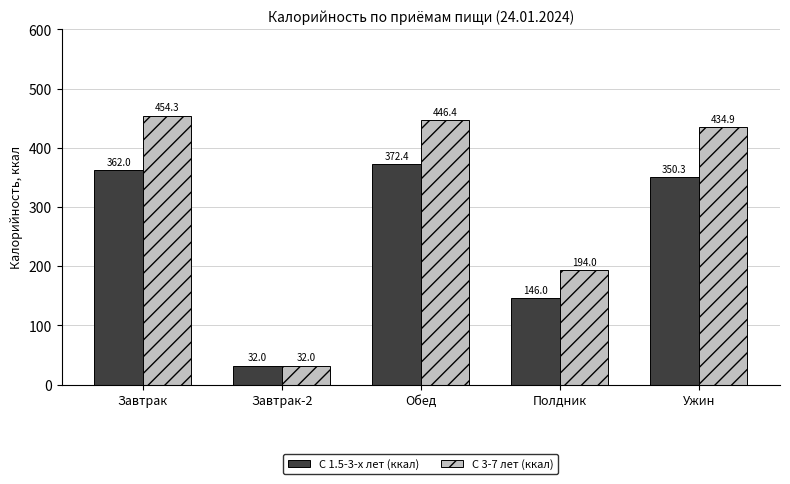

What is the average value of the С 3-7 лет (ккал) series?

312.3